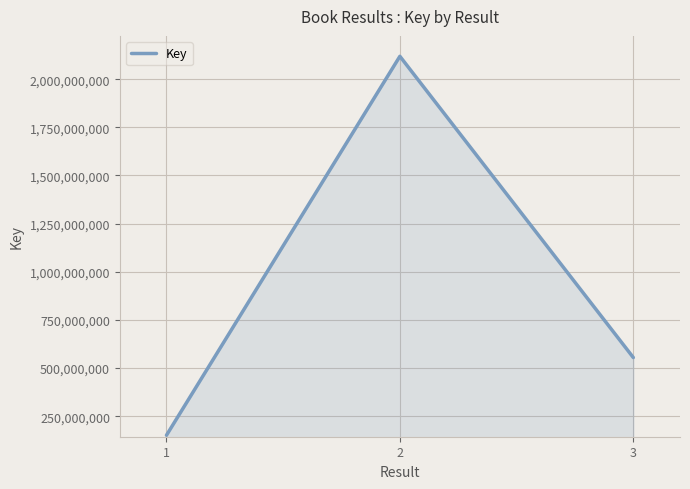

Read the value at 2, to the nearest 10.

2118604240